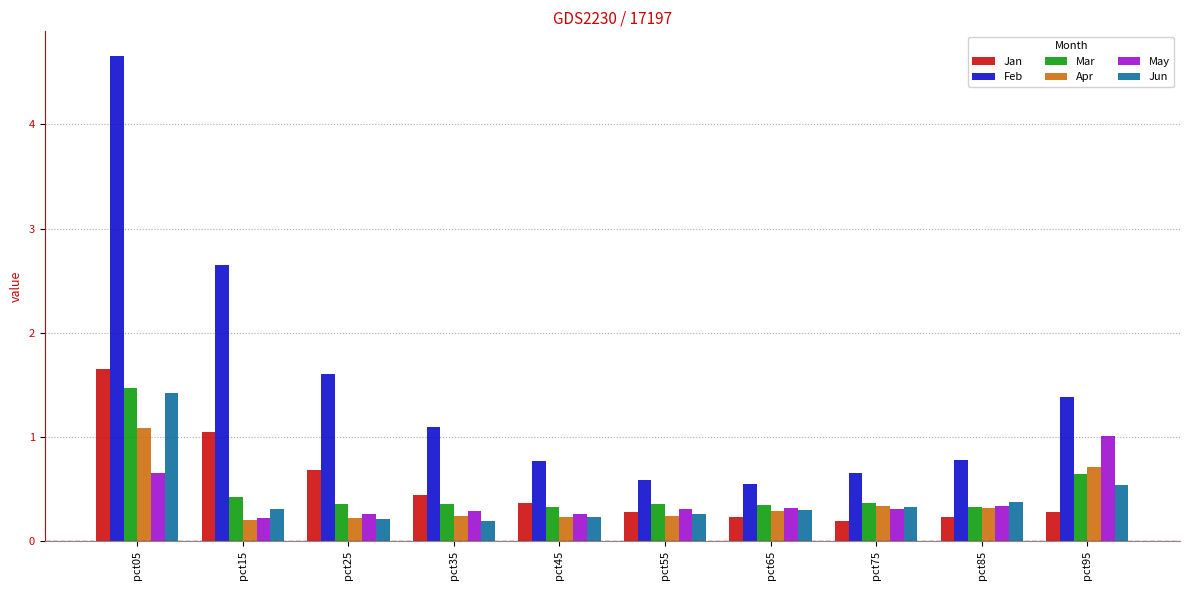

At which category is the sum across all series the highest?

pct05